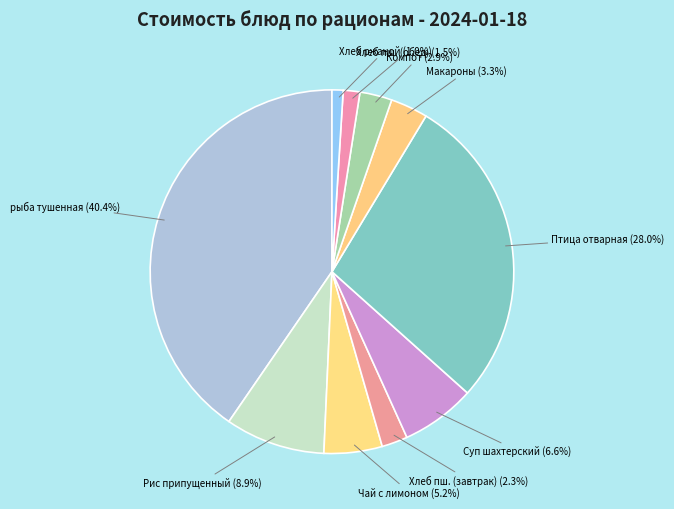

Is the sum of Чай с лимоном and Хлеб ржаной greater than half?

No